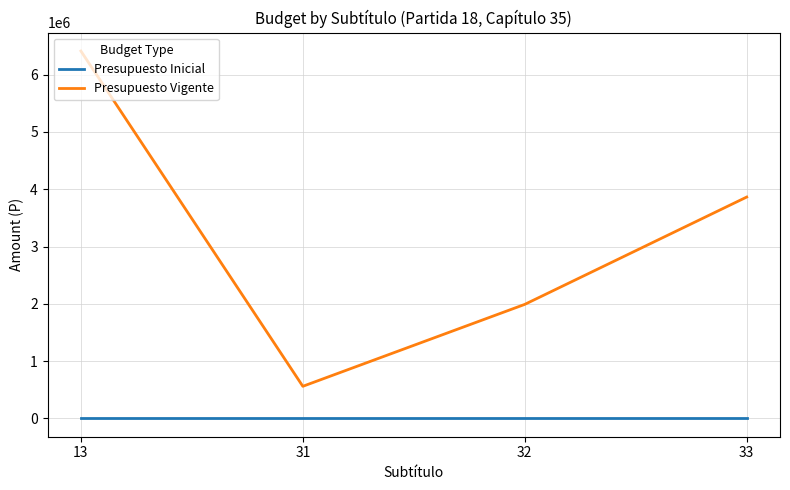

True or false: Presupuesto Inicial and Presupuesto Vigente cross at least once.

False